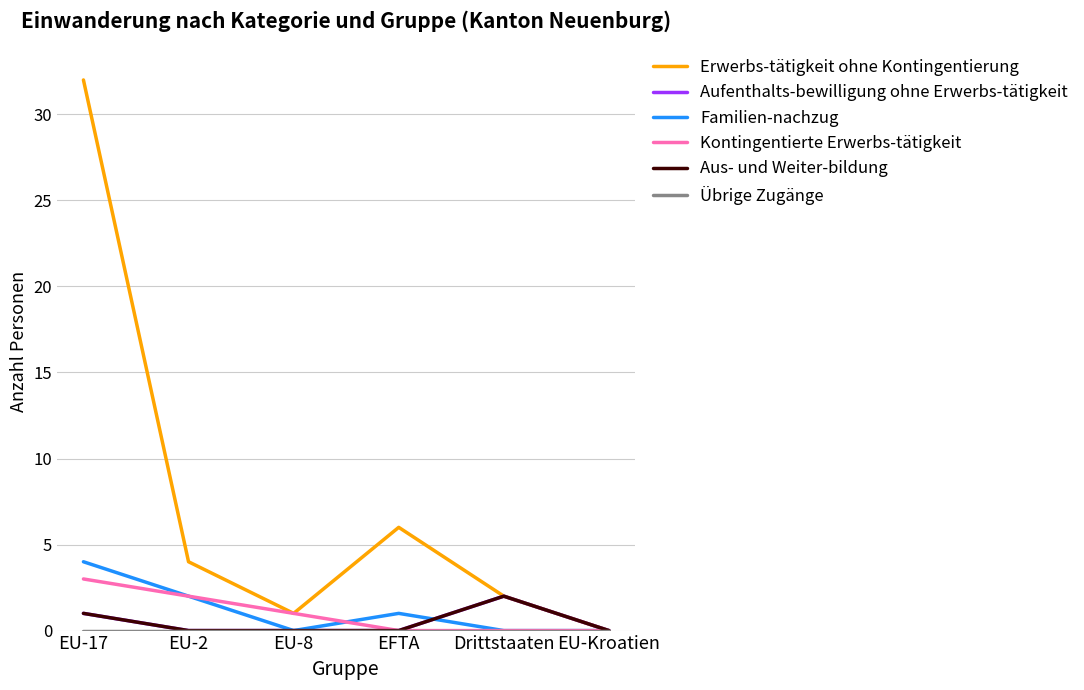

At which category does the chart reach its peak across all series?

EU-17